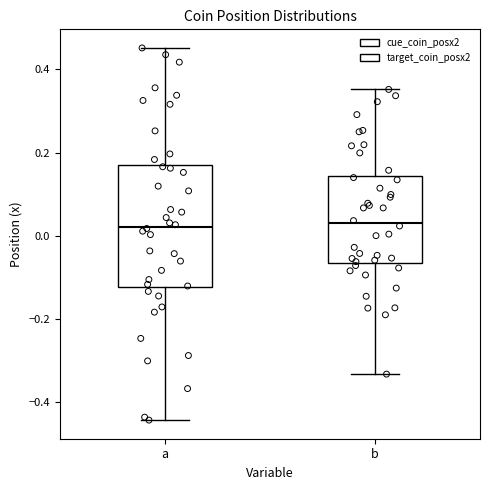

Reading left to right, transcribe this box plot: for each box, give where its median line is, the range the box spans, and where its two whiskers end, as read against the y-axis. The values are not printed on the chart, so give them approximately, as read against the axis.

a: median 0.02, box -0.12 to 0.18, whiskers -0.44 to 0.46
b: median 0.04, box -0.06 to 0.14, whiskers -0.34 to 0.36